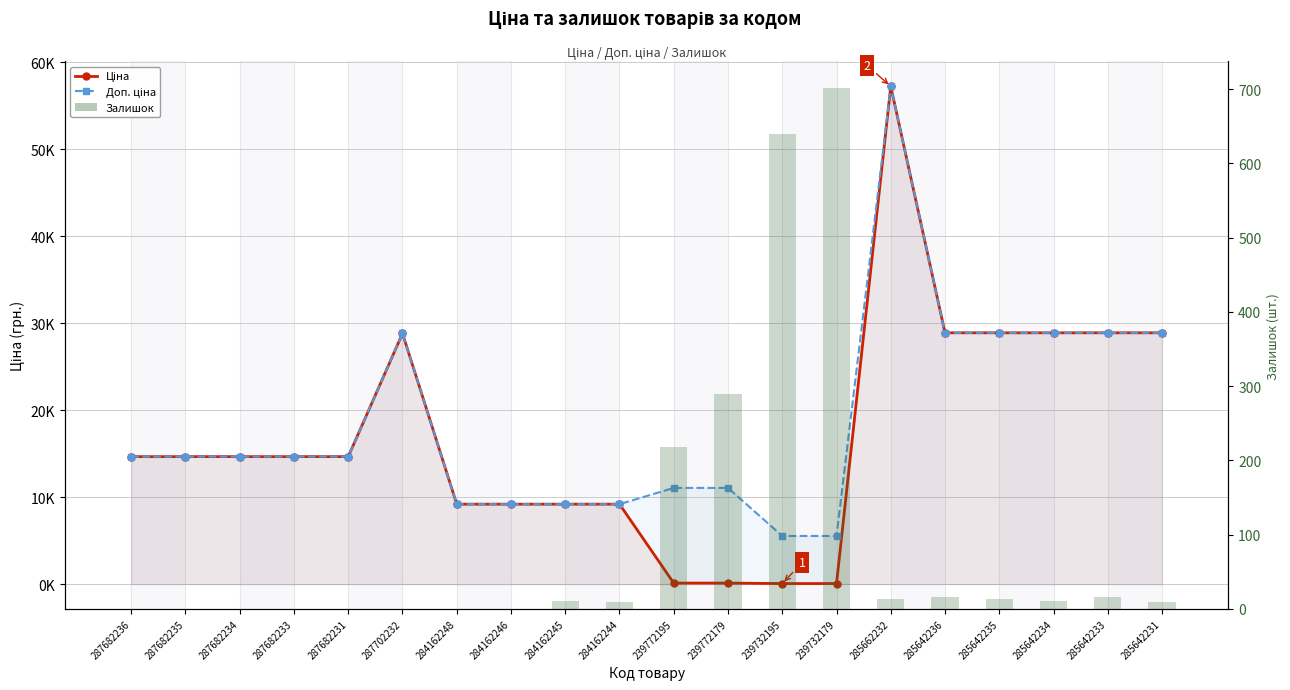

List the labels in order of Ціна value, largest first.

285662232, 285642236, 285642235, 285642234, 285642233, 285642231, 287702232, 287682236, 287682235, 287682234, 287682233, 287682231, 284162248, 284162246, 284162245, 284162244, 239772195, 239772179, 239732195, 239732179